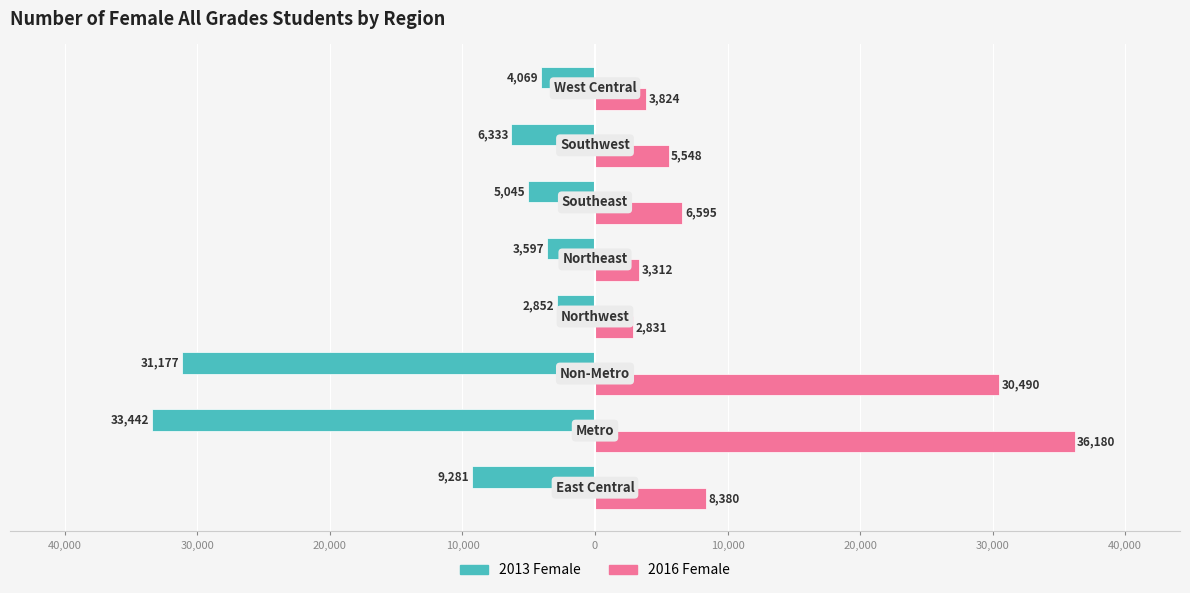

What are all the series names shown in the legend?

2013 Female, 2016 Female